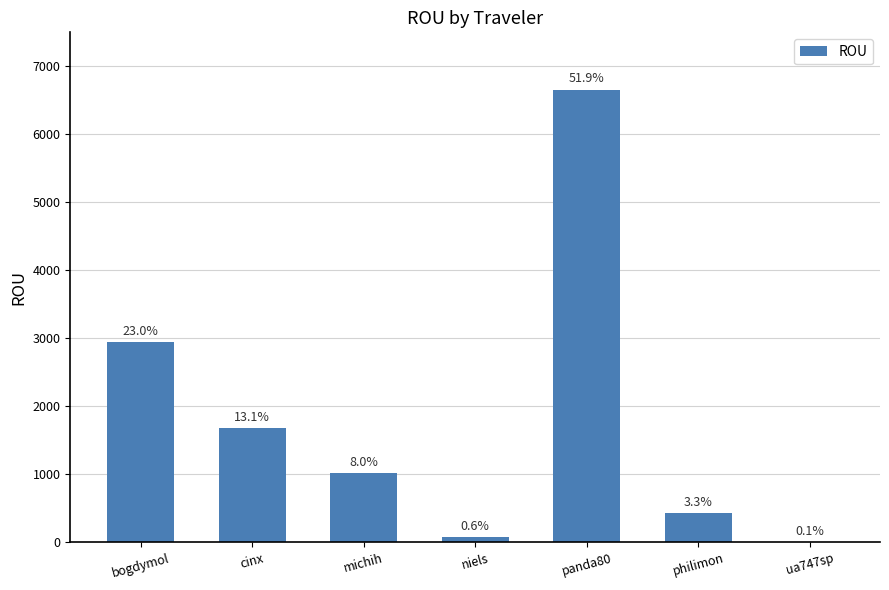

At which category does the chart reach its peak across all series?

panda80